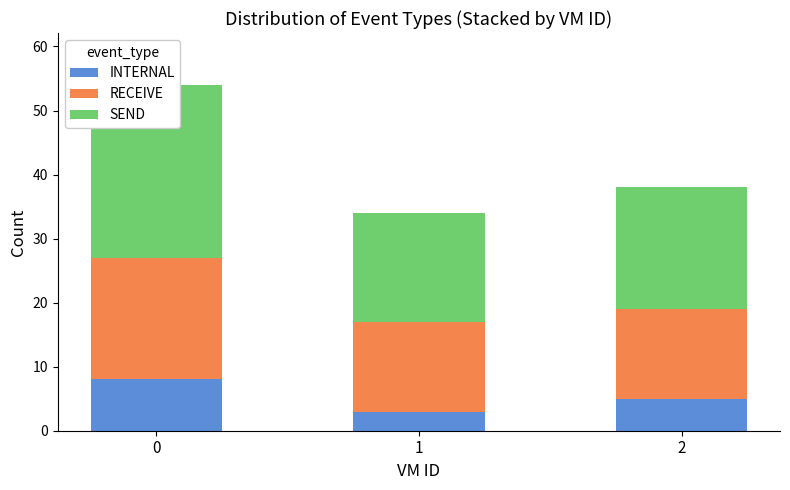

At how many categories does at least one series exceed 5?

3